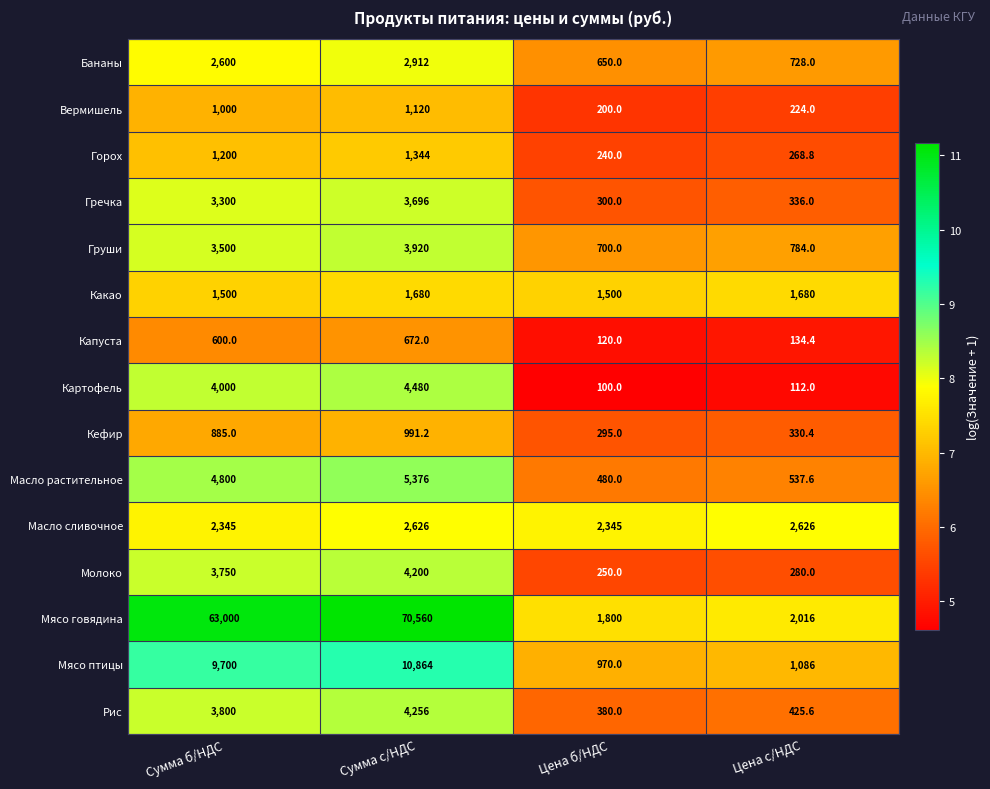

Between Цена б/НДС and Цена с/НДС, which series saw the biggest shift?

Масло сливочное